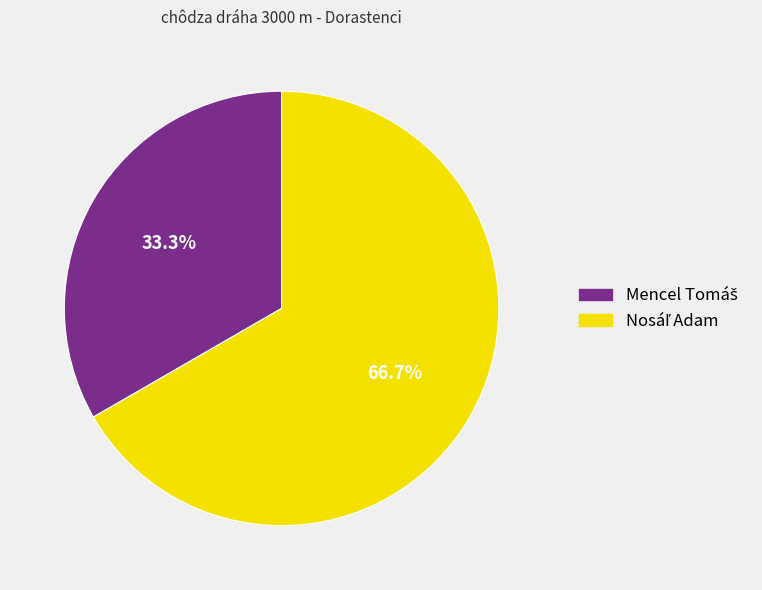

To the nearest percent, what is the difference between the largest and smallest slice percentages?

33%